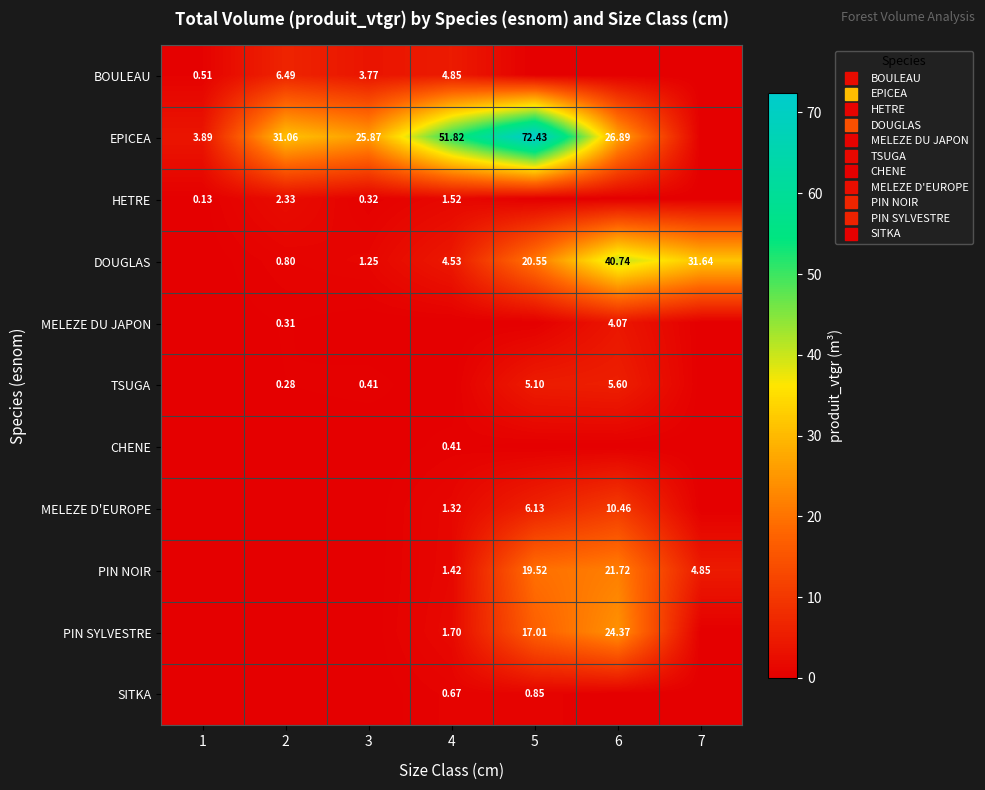

What is the sum of the DOUGLAS values at 6 and 5?

61.3